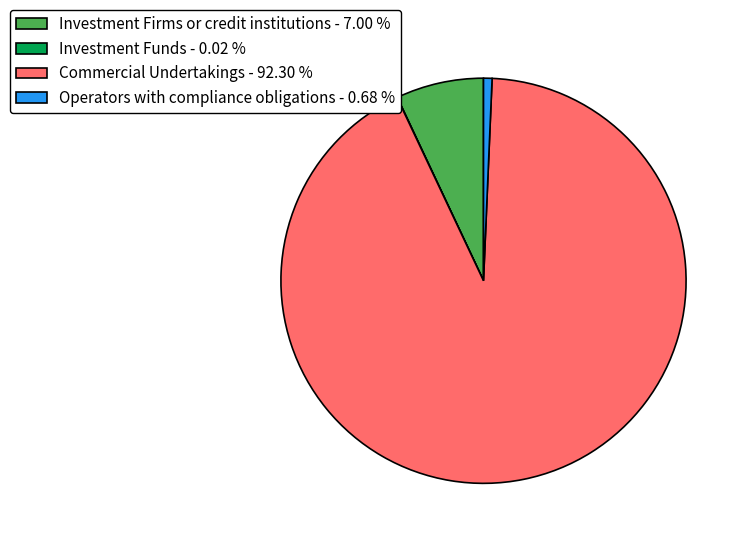

Do Commercial Undertakings - 92.30 % and Investment Firms or credit institutions - 7.00 % together represent more than half of the pie?

Yes